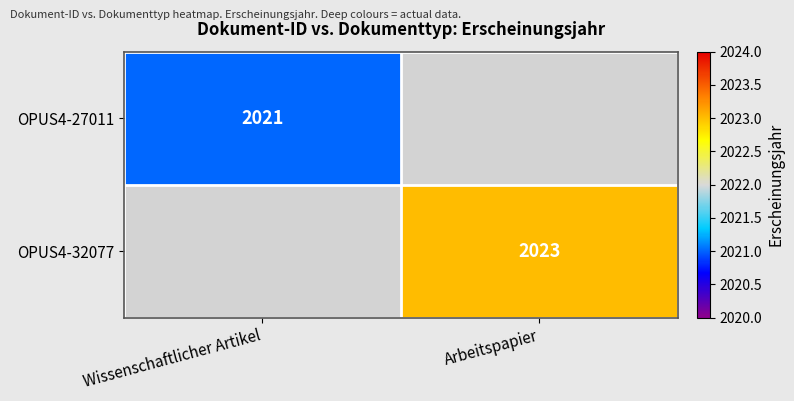

True or false: OPUS4-32077 has a value of 2023 at Arbeitspapier.

True